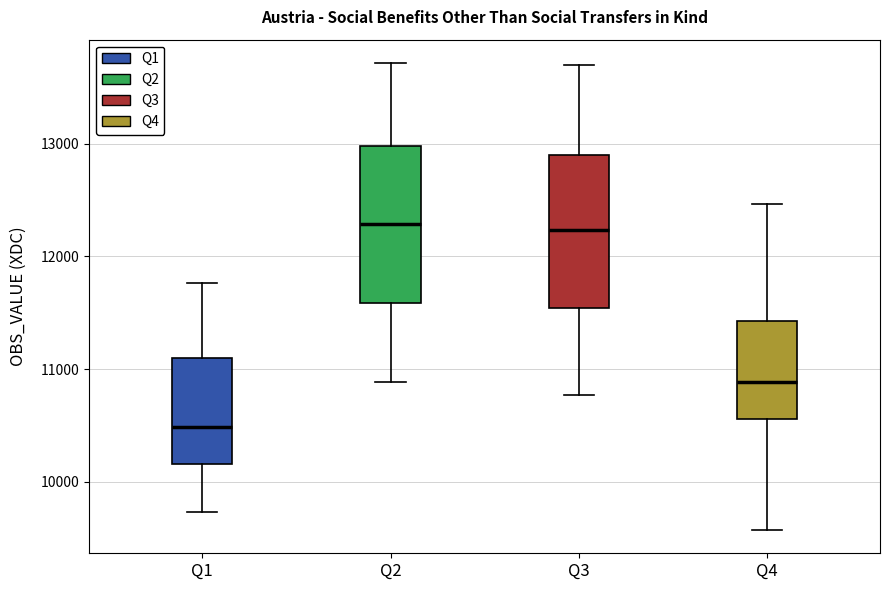

Reading left to right, transcribe this box plot: for each box, give where its median line is, the range the box spans, and where its two whiskers end, as read against the y-axis. The values are not printed on the chart, so give them approximately, as read against the axis.

Q1: median 10500, box 10200 to 11100, whiskers 9700 to 11800
Q2: median 12300, box 11600 to 13000, whiskers 10900 to 13700
Q3: median 12200, box 11500 to 12900, whiskers 10800 to 13700
Q4: median 10900, box 10600 to 11400, whiskers 9600 to 12500